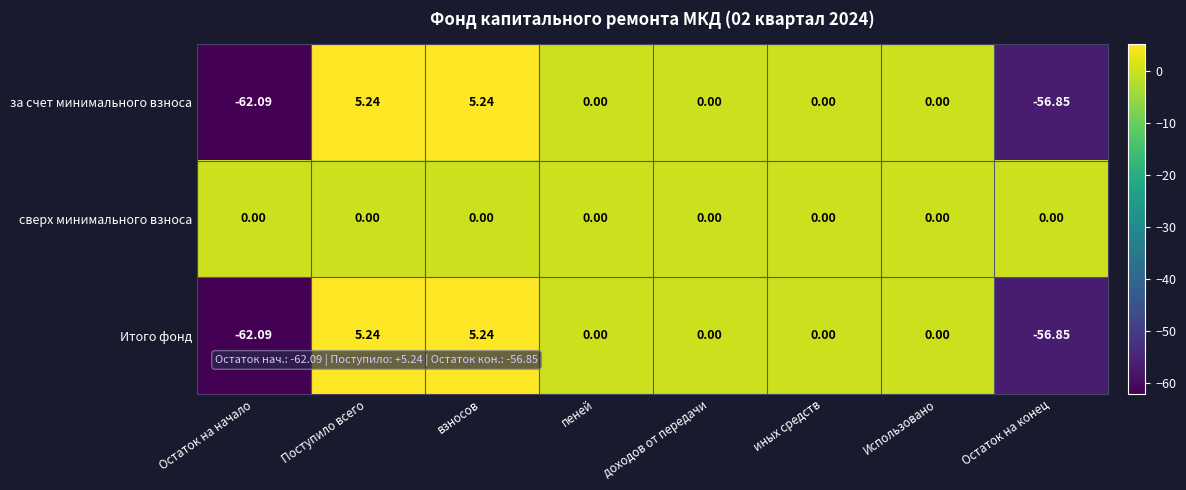

Which series has the largest total across all categories?

сверх минимального взноса